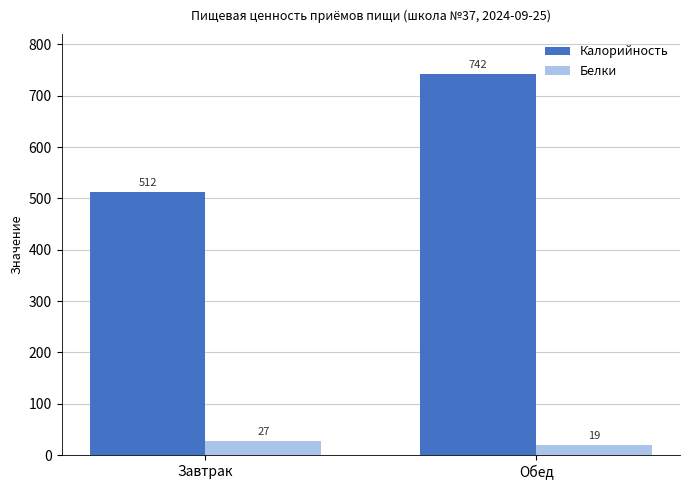

What is the value of the Калорийность bar at the 2nd from the left?

742